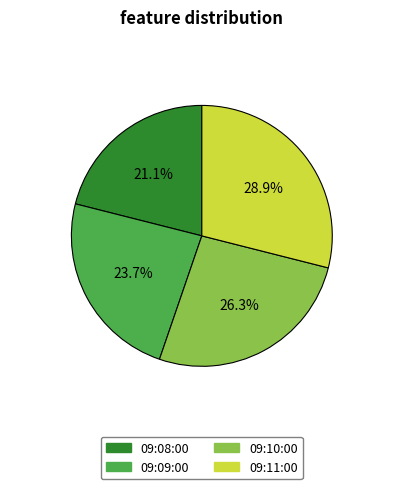

To the nearest percent, what portion does 09:10:00 represent?

26%